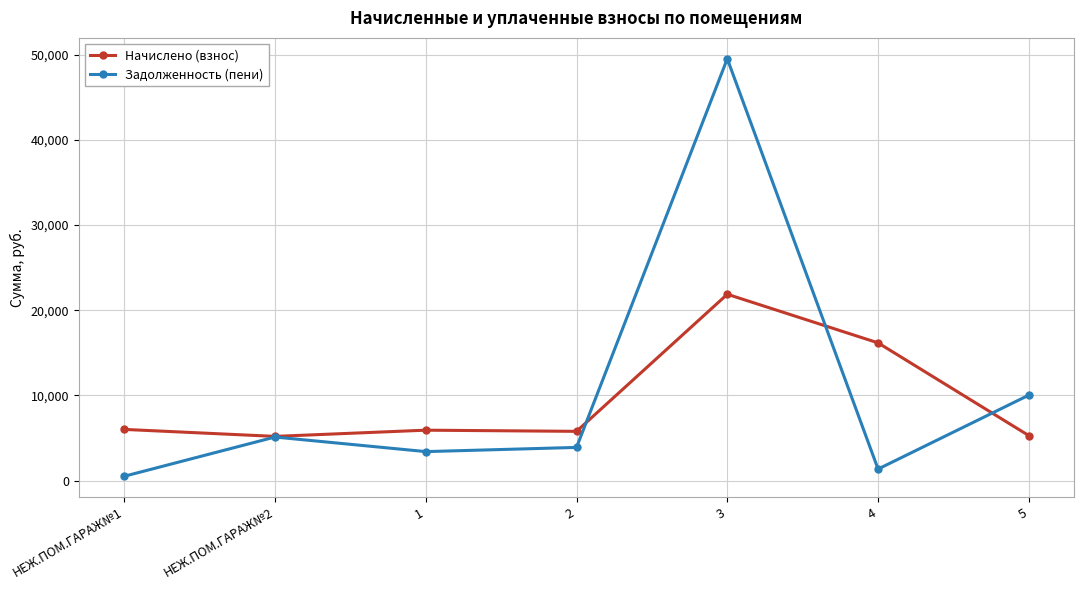

At which category does Задолженность (пени) reach its first local peak?

НЕЖ.ПОМ.ГАРАЖ№2